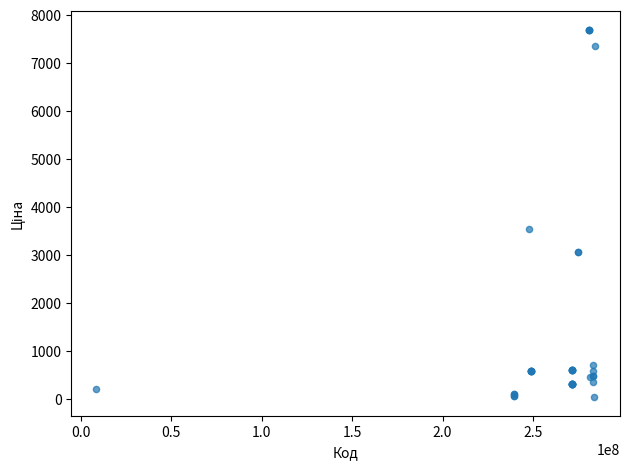

What Y value in the scatter plot is closest to 3860?

3533.1